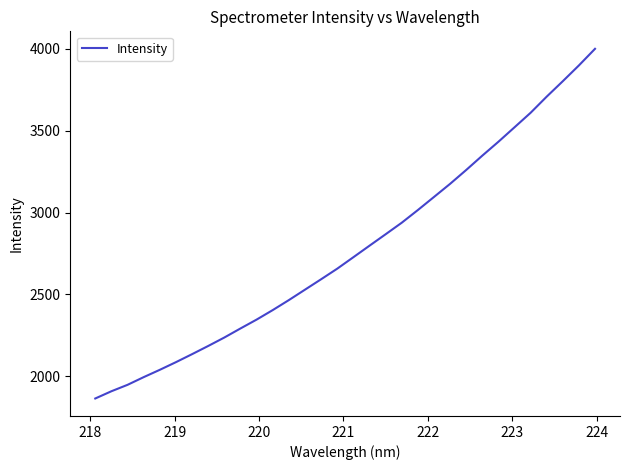

What is the minimum value shown in the chart?

1864.9